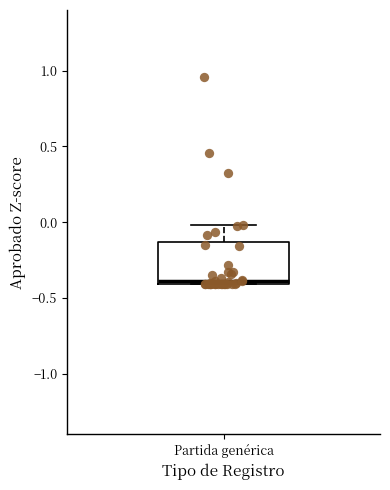

Where is the lower edge of the box for Partida genérica on the y-axis? The values are not printed on the chart, so give them approximately, as read against the axis.

-0.40